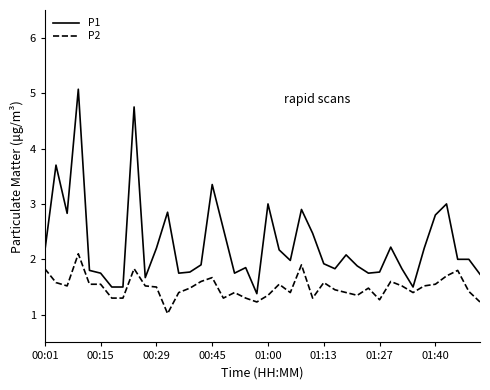

Rank the series by their maximum value, from highest to lowest.

P1, P2